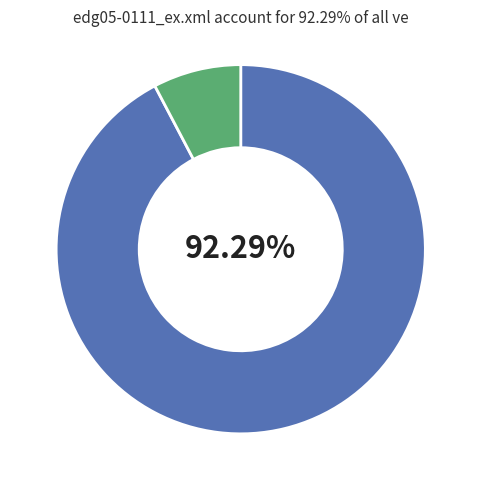

Is there any slice that represents more than half of the pie?

Yes